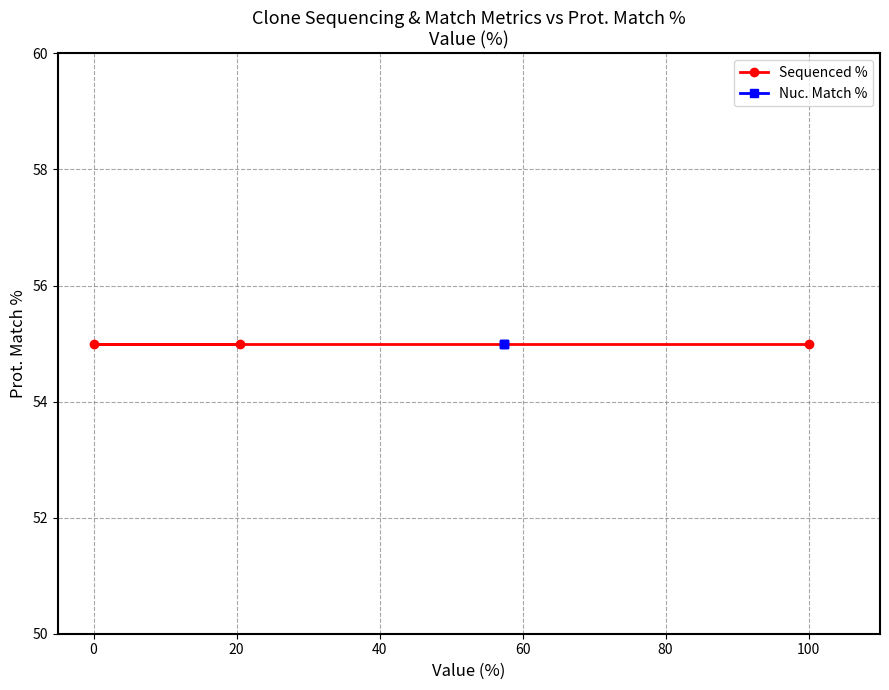

What is the difference between the highest and lowest values at 55?

42.6